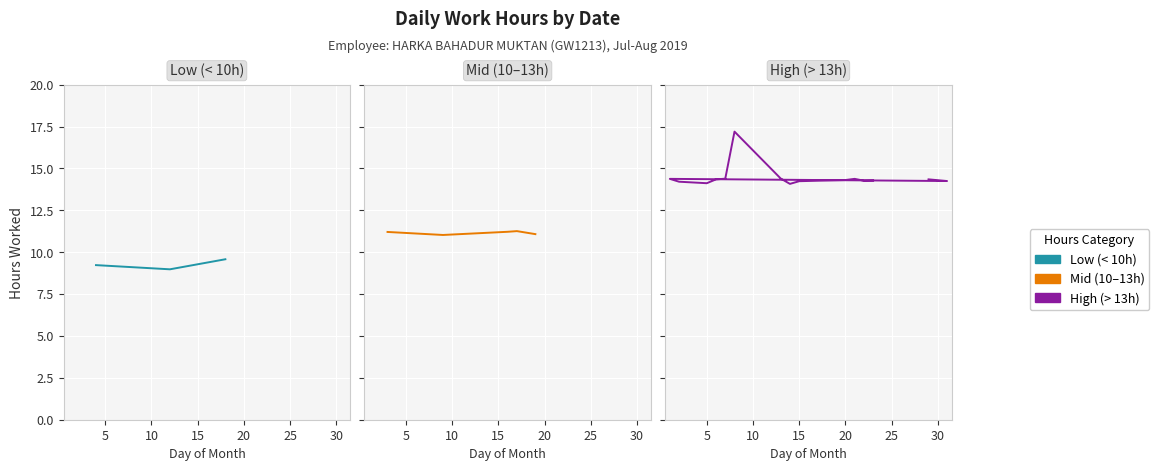

What is the change in value from 9 to 22?

+3.2